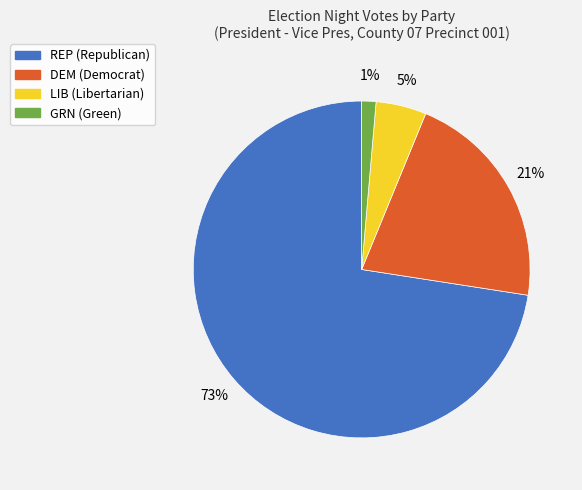

Combined, do LIB and REP account for over 50%?

Yes